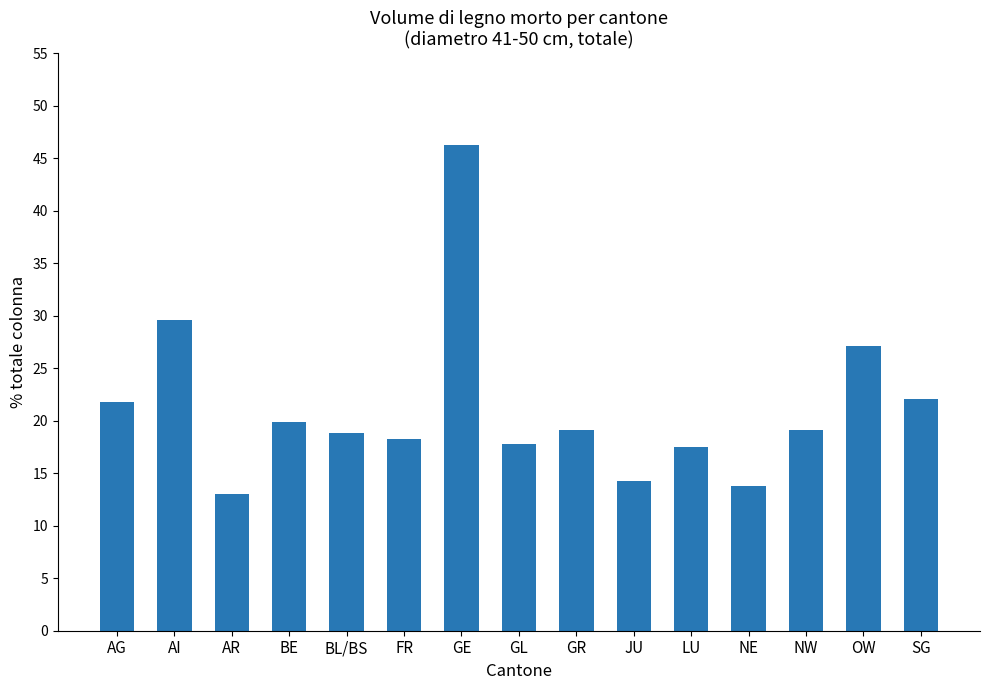

What is the average value?

21.2